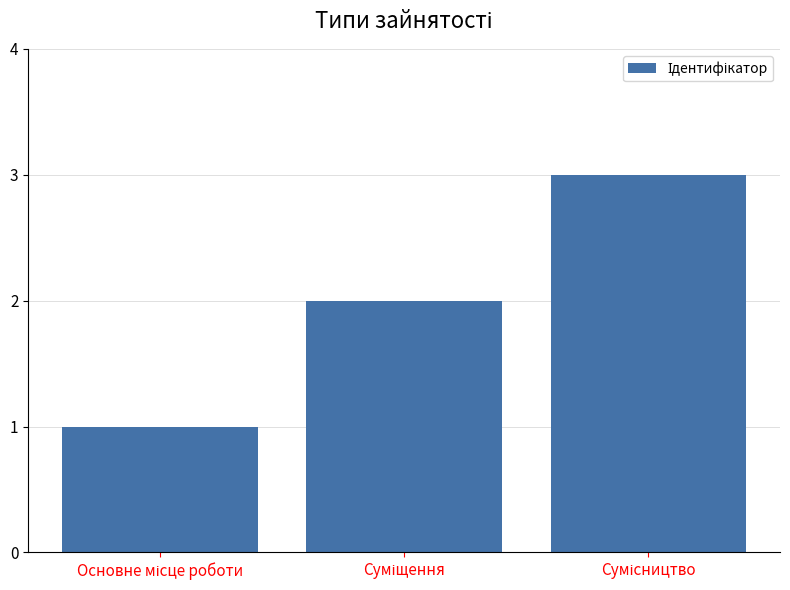

What is the maximum value shown in the chart?

3